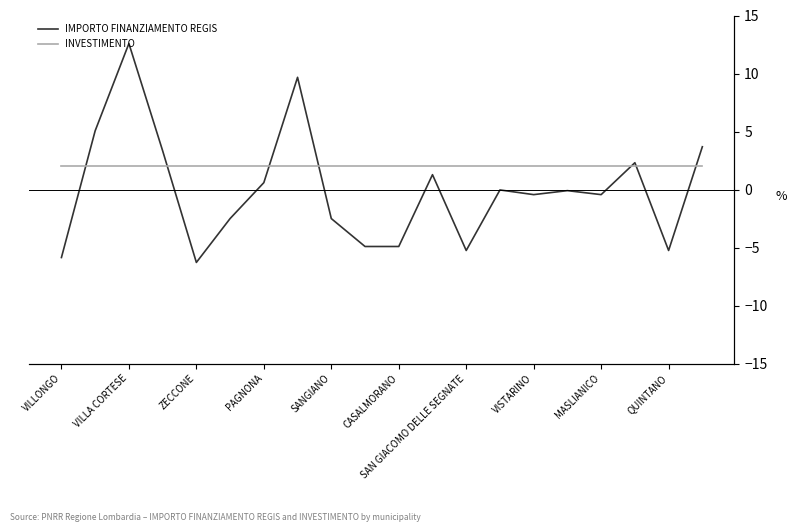

What is the smallest value displayed?

-6.3